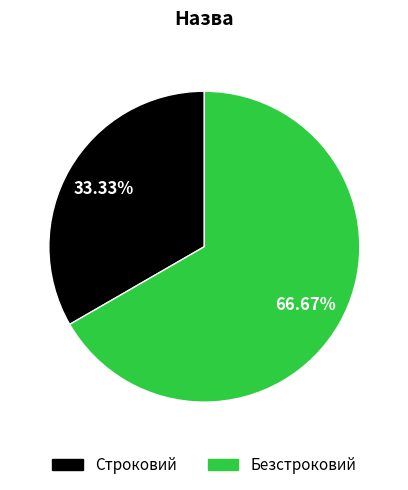

Rank the categories by value from highest to lowest.

Безстроковий, Строковий